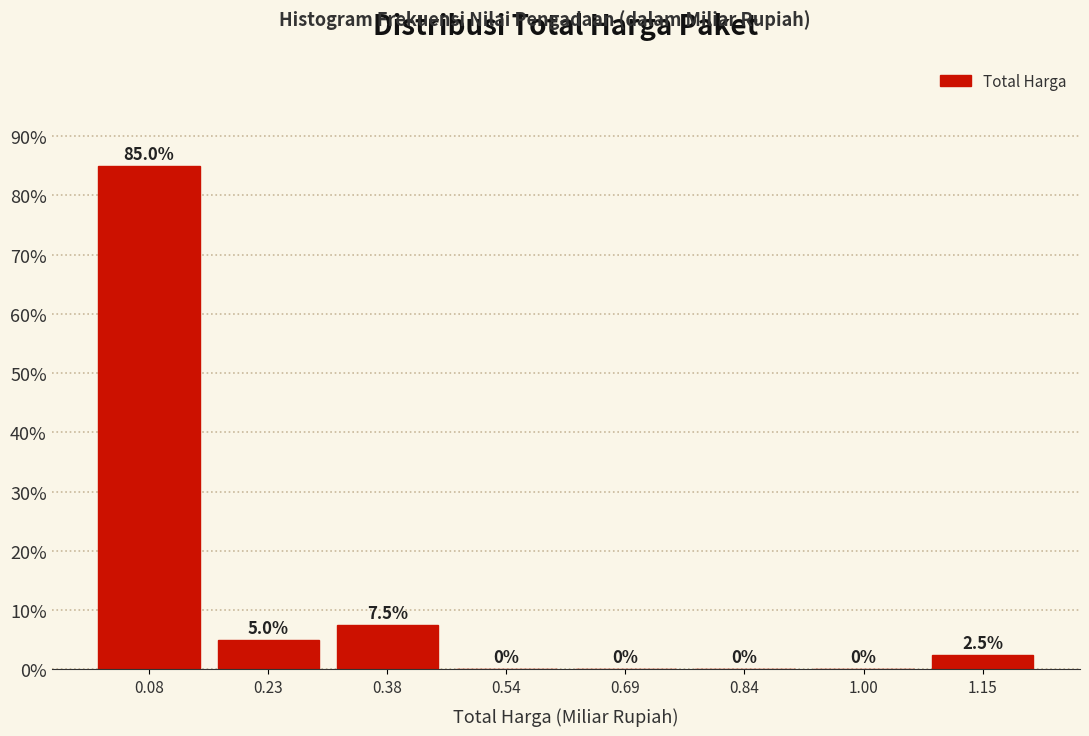

Reading left to right, transcribe this chart: for each bar, give the range it covers on the x-axis and its height. The bar edges are not printed on the chart, so give them approximately, as read against the axis.

0.00 to 0.16: 85.0
0.16 to 0.30: 5.0
0.30 to 0.46: 7.5
0.46 to 0.62: 0.0
0.62 to 0.76: 0.0
0.76 to 0.92: 0.0
0.92 to 1.08: 0.0
1.08 to 1.22: 2.5